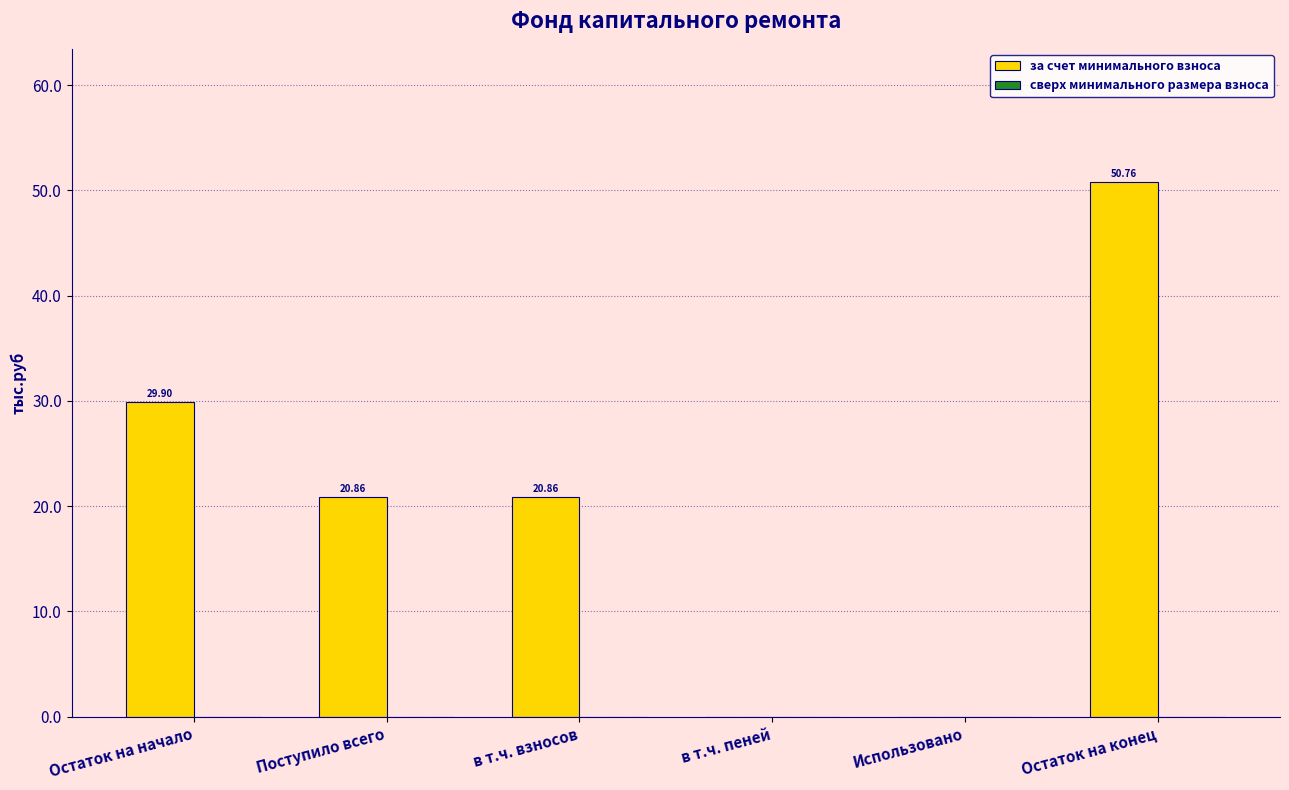

At which label does the data first exceed 20?

Остаток на начало